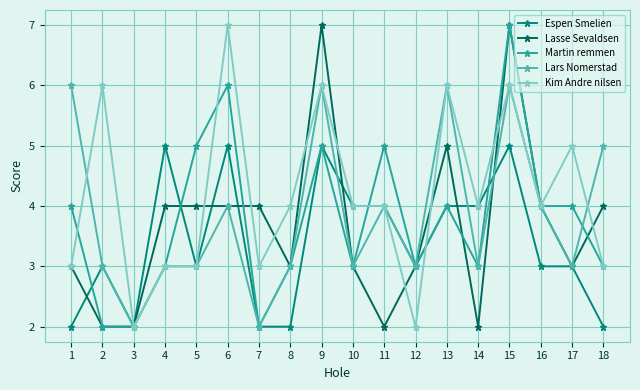

What is the difference between the maximum and minimum values in the Lasse Sevaldsen series?

5